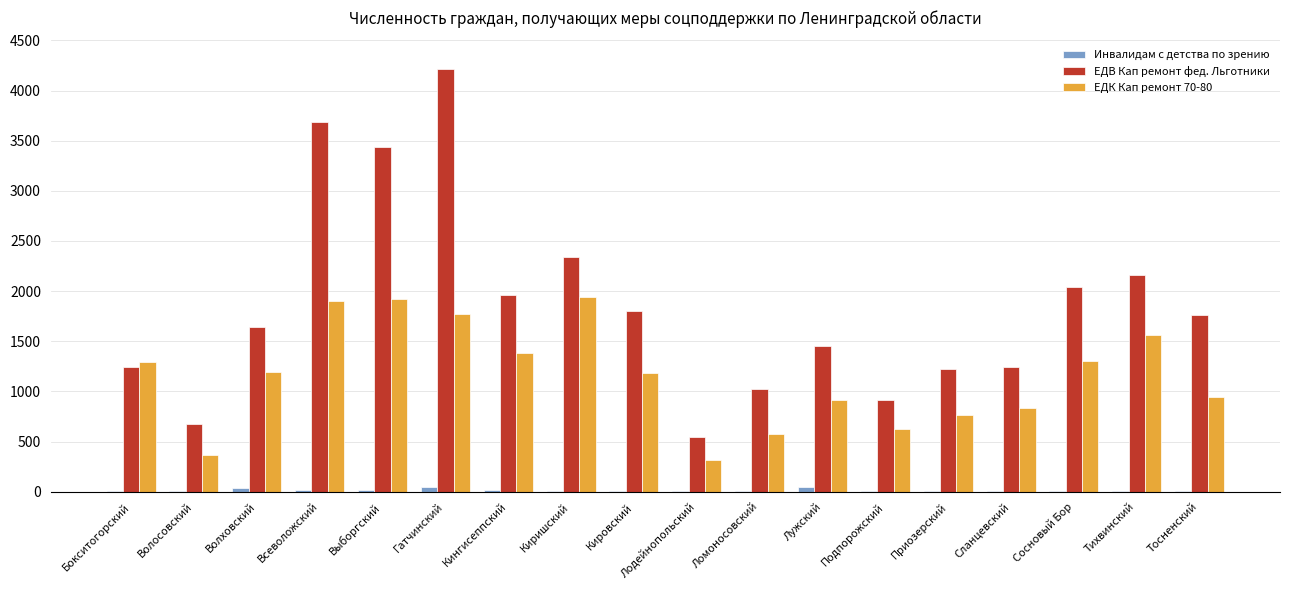

Is it true that Инвалидам с детства по зрению equals 20 at Всеволожский?

True